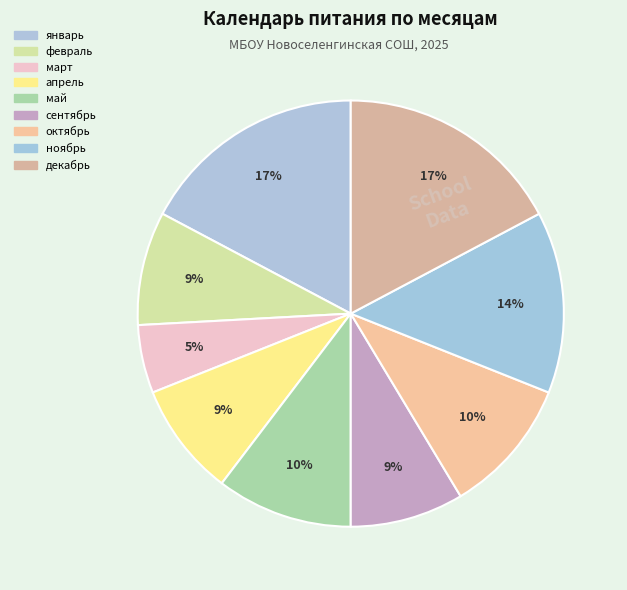

What is the largest slice in the pie chart?

январь